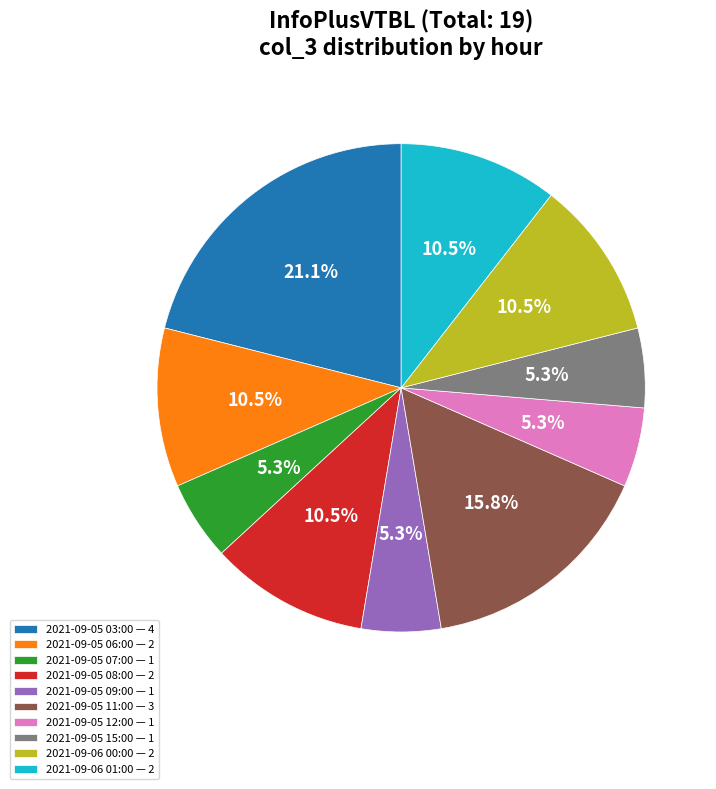

What is the ratio of the value at 2021-09-05 11:00 to the value at 2021-09-06 00:00?

1.5